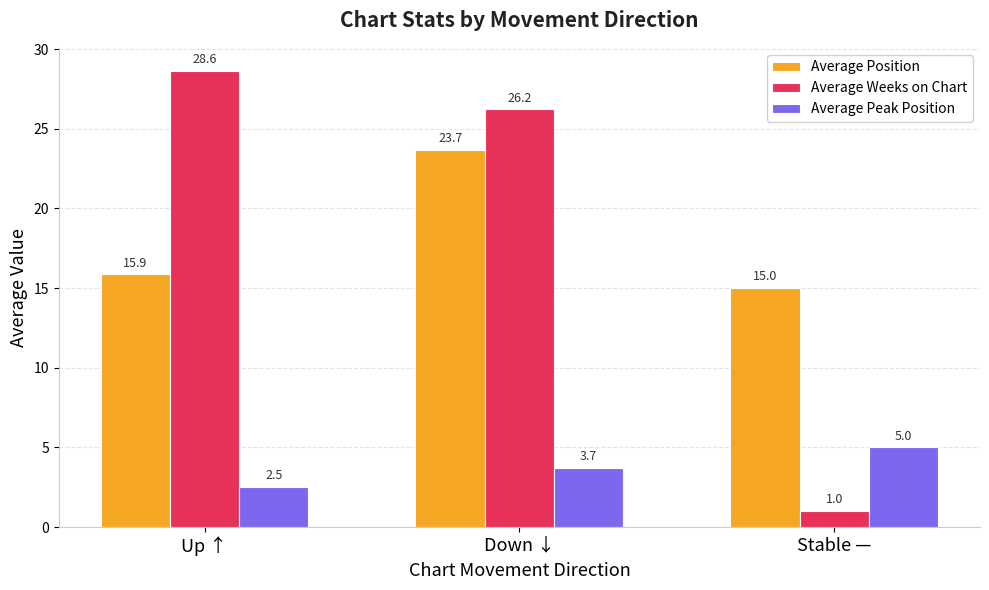

What is the difference between the maximum and second lowest values in the Average Weeks on Chart series?

2.4